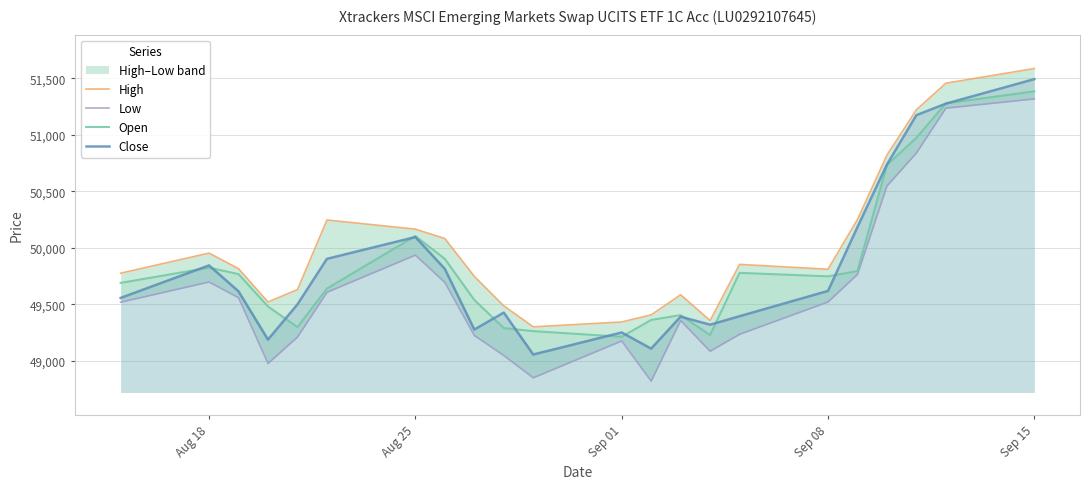

How many interior local peaks does the High series have?

4